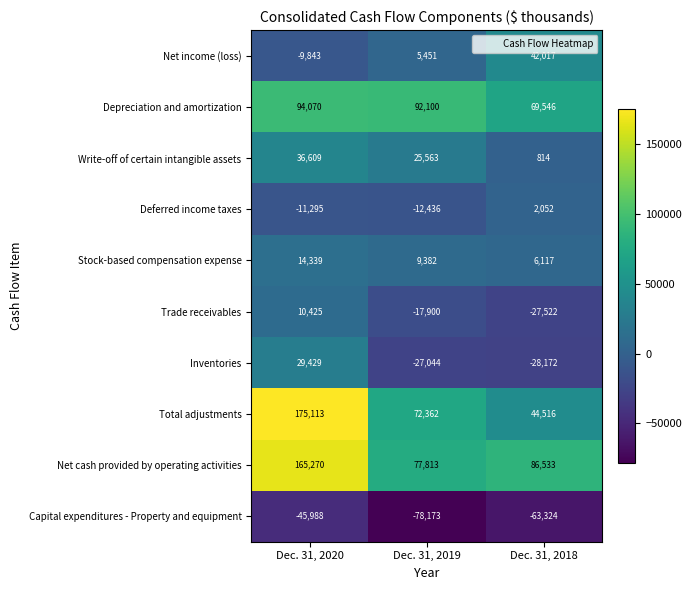

How many data points in Deferred income taxes are above -11295?

1